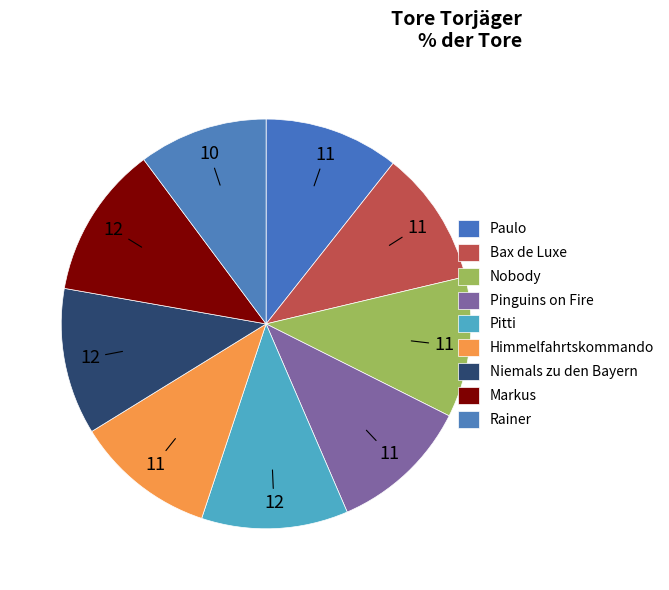

Which has a higher value, Bax de Luxe or Markus?

Markus